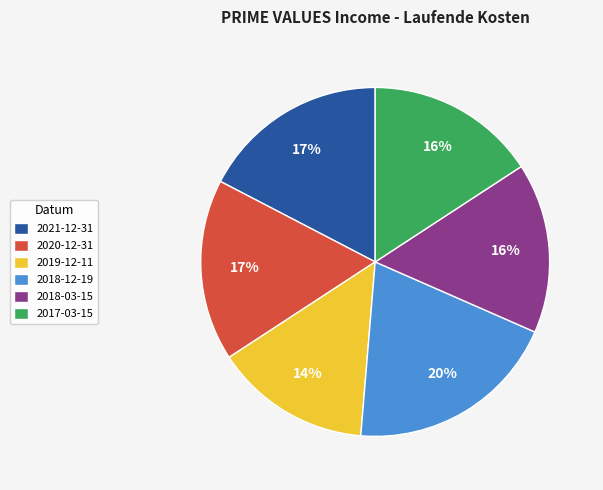

Is 2020-12-31 the majority of the pie?

No